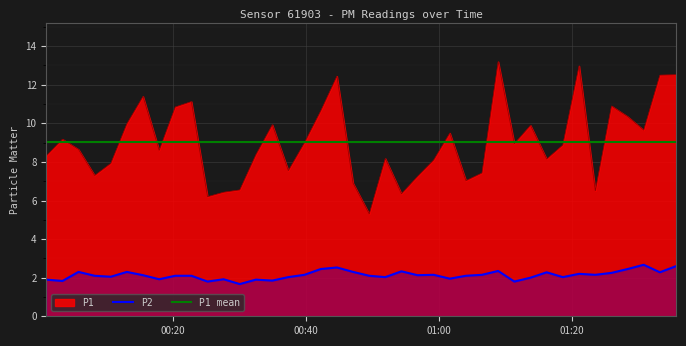

True or false: P2 and P1 intersect in this chart.

False